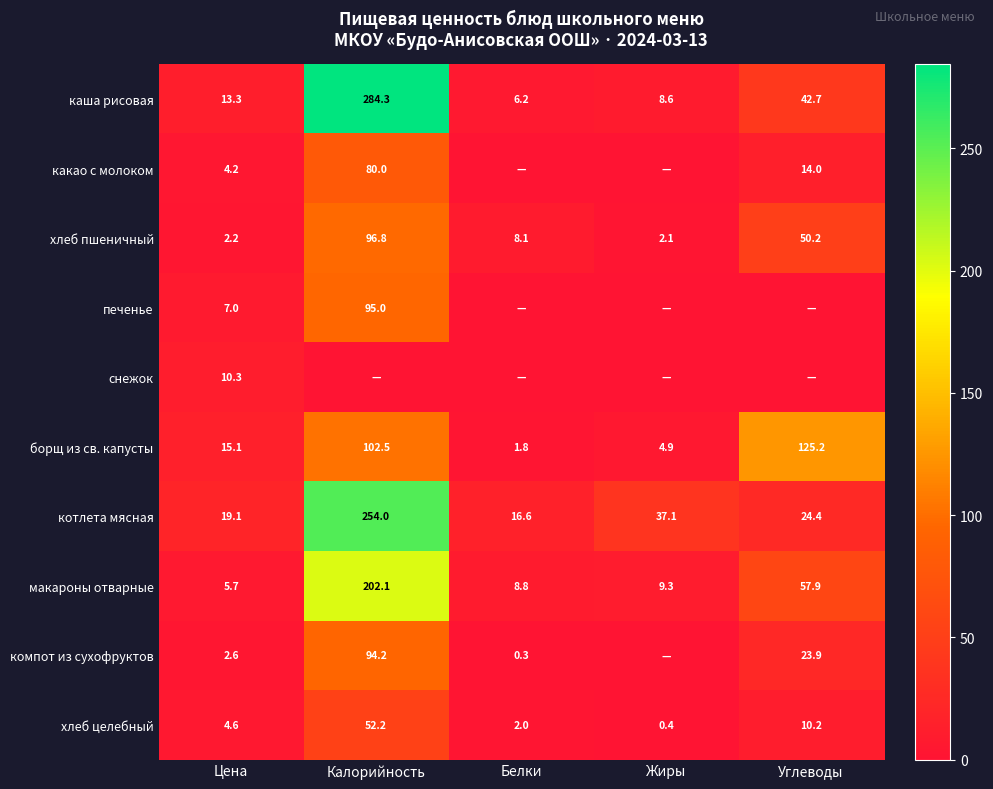

At how many categories does at least one series exceed 10?

5